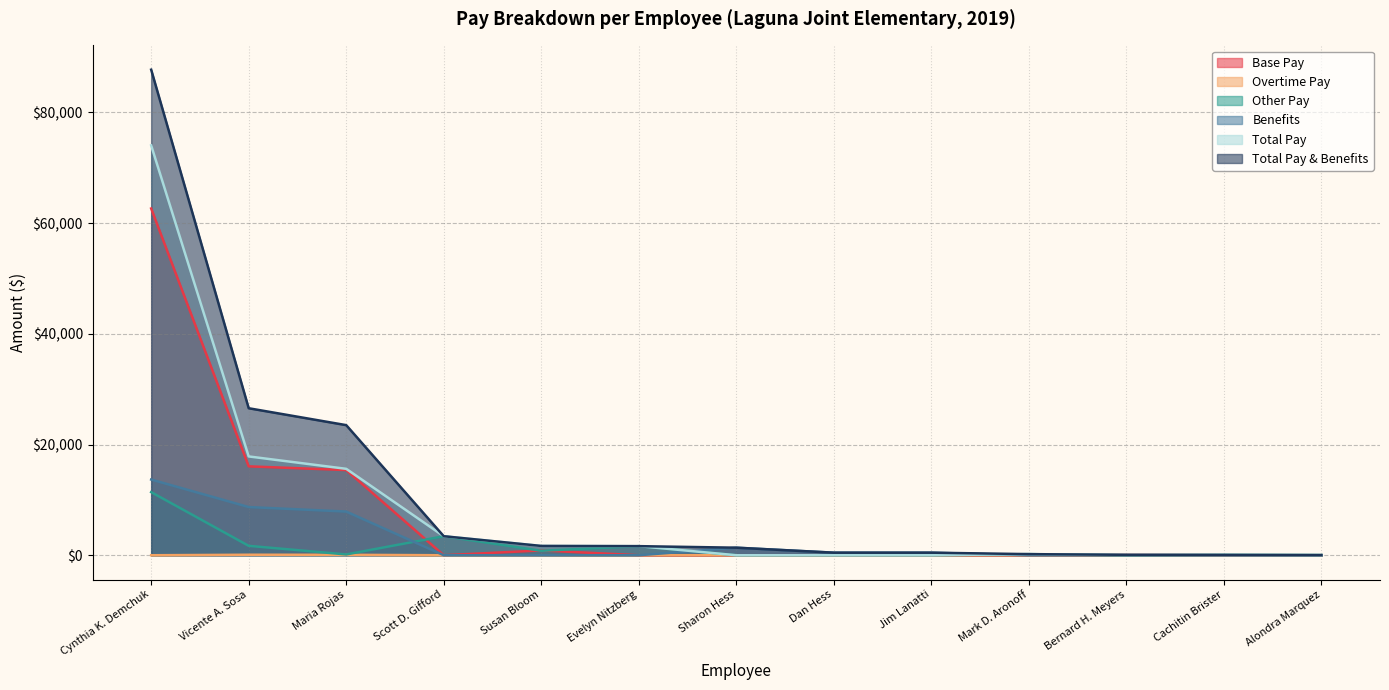

How many lines are shown in the chart?

6